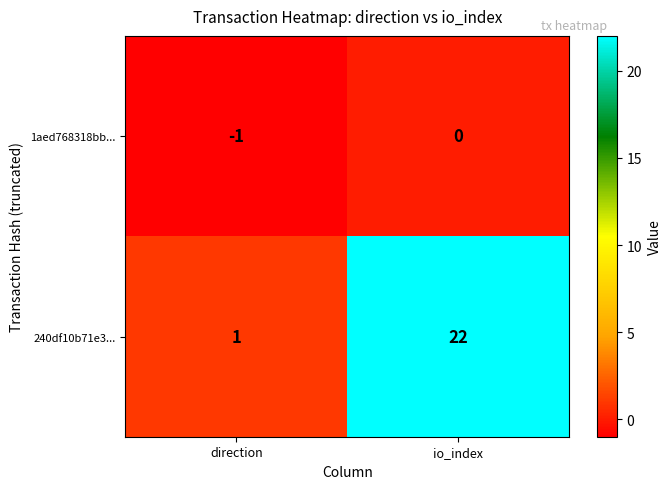

The 1aed768318bb... series shows 0 at io_index. True or false?

True